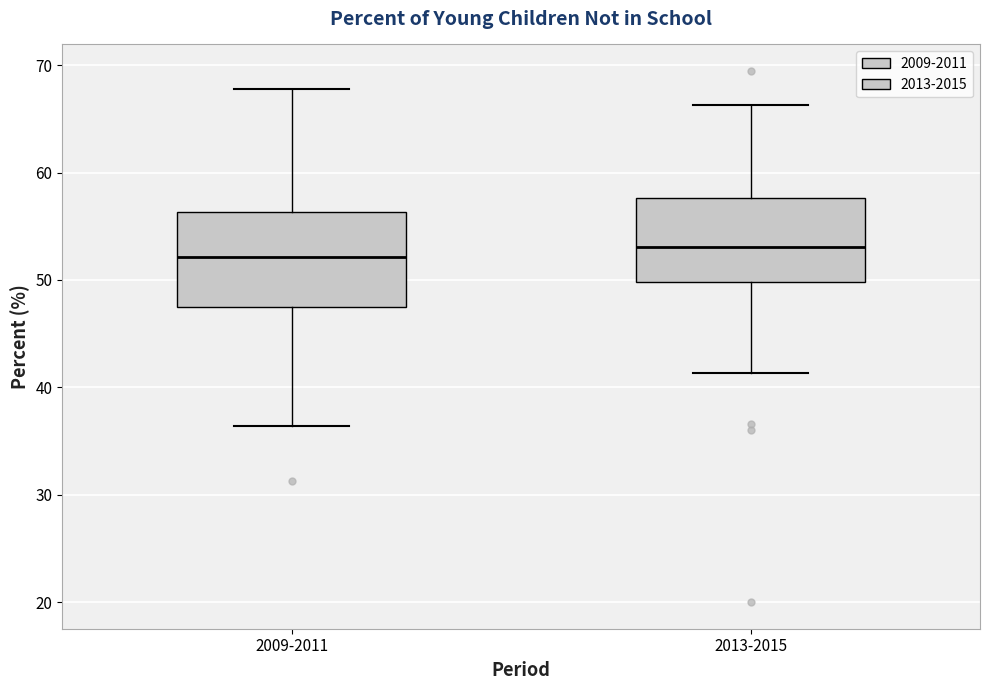

Reading left to right, read every box against the y-axis: the position of its median line, the range the box covers, and the ends of its whiskers. The values are not printed on the chart, so give them approximately, as read against the axis.

2009-2011: median 52, box 47 to 56, whiskers 36 to 68
2013-2015: median 53, box 50 to 58, whiskers 41 to 66